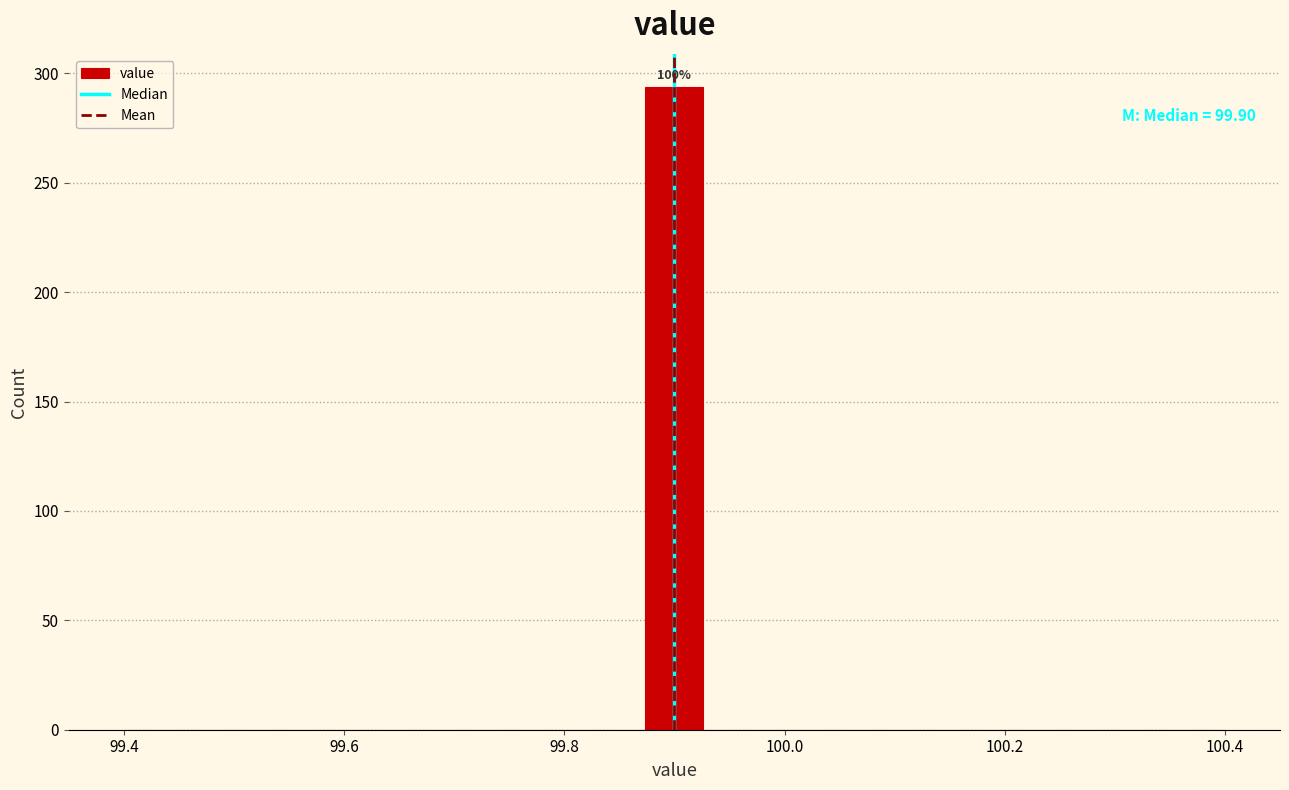

Around what value on the x-axis is the tallest bar? Give the approximate position of its centre, as read against the axis.

99.90